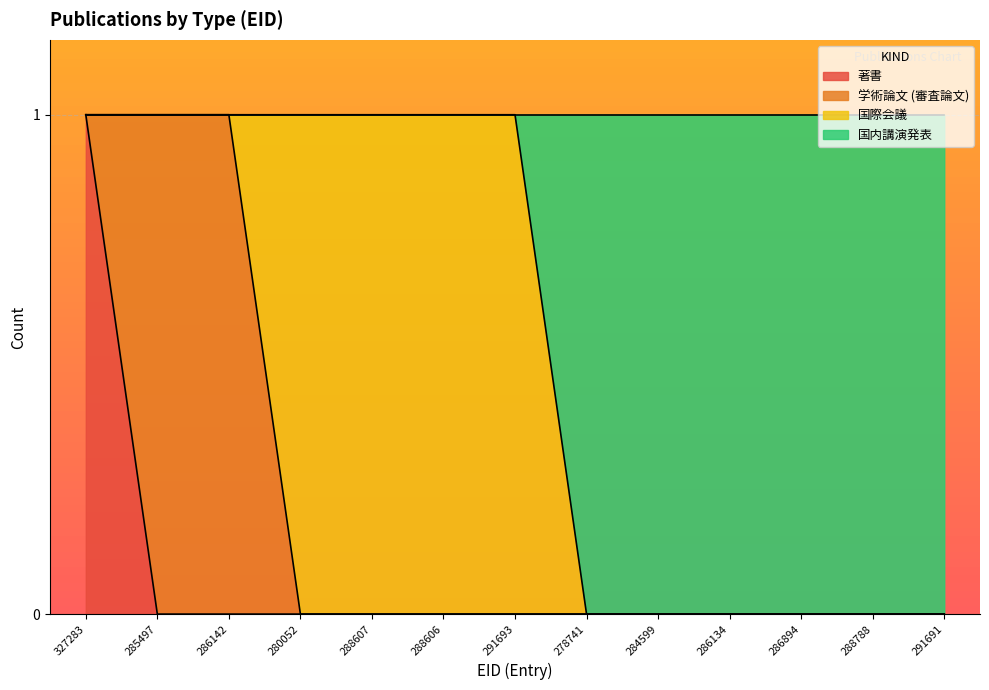

At which label does 著書 reach its peak?

327283